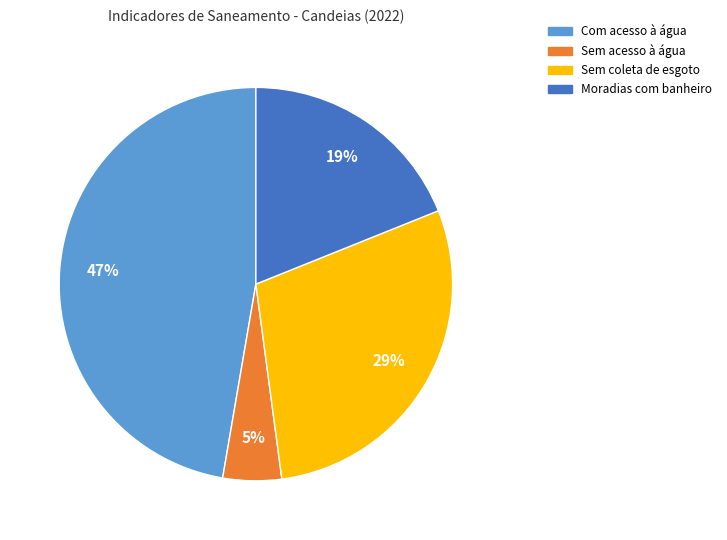

Do Moradias com banheiro and Com acesso à água together represent more than half of the pie?

Yes